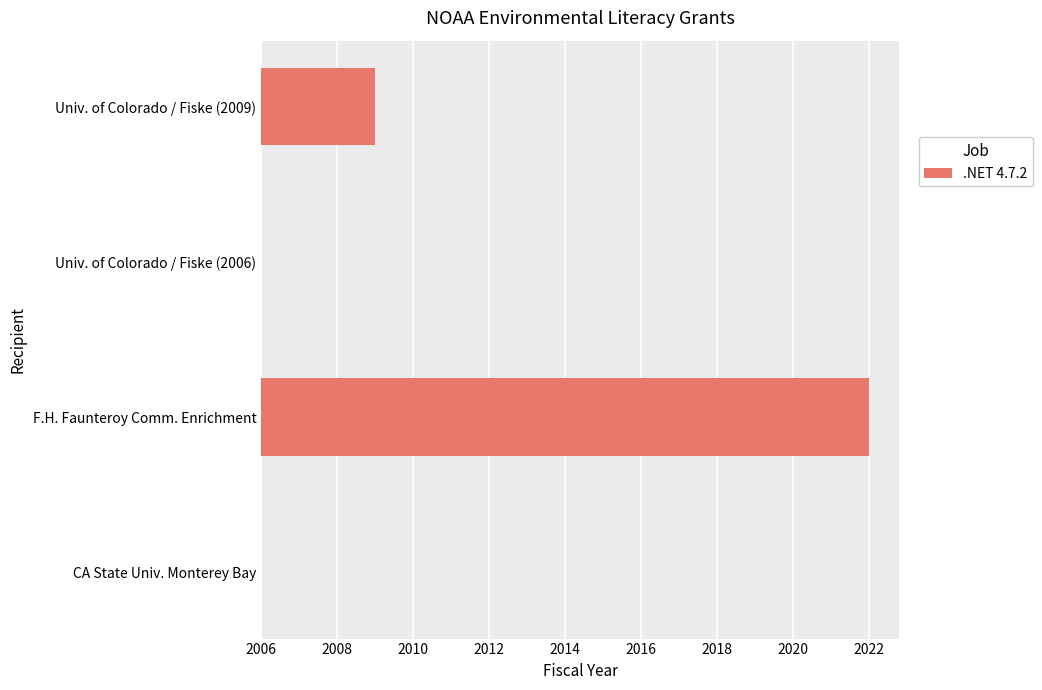

How many positive values are there?

2